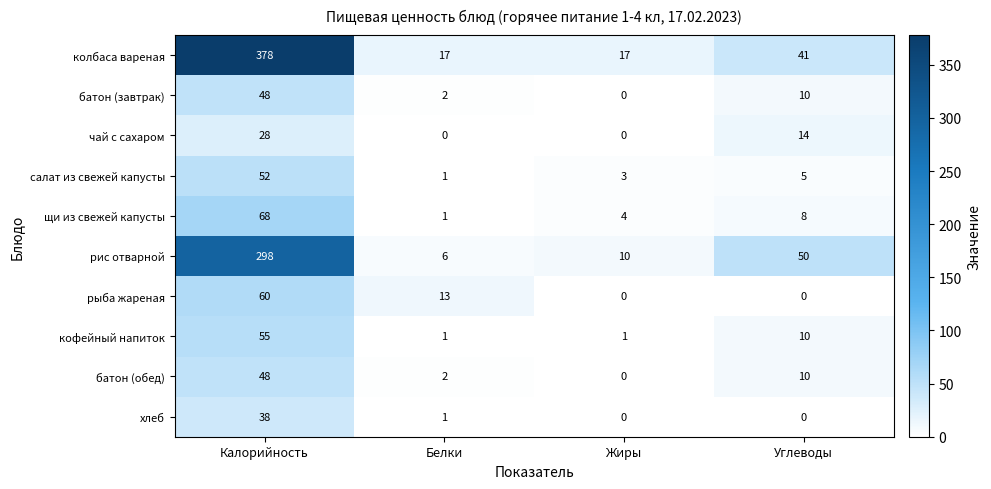

Is it true that салат из свежей капусты equals 8 at Углеводы?

False